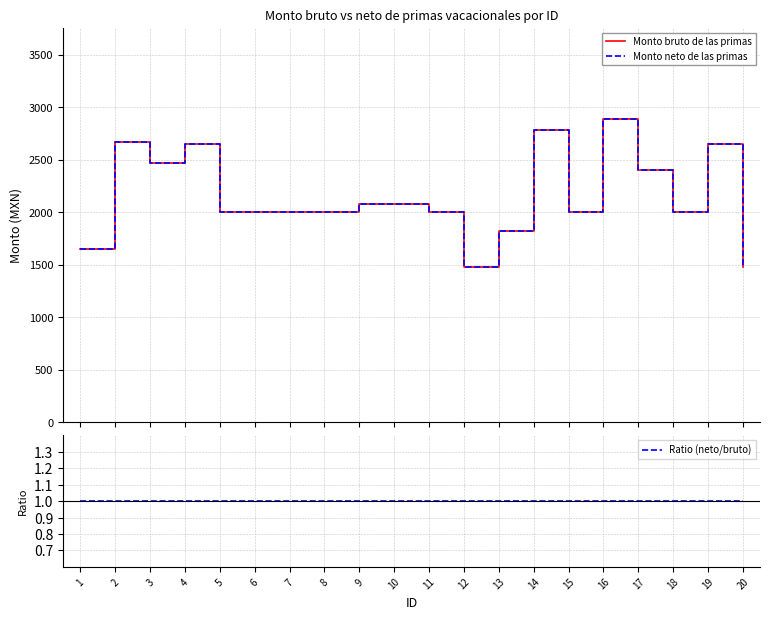

At 15, list the series in order from largest to smallest.

Monto bruto de las primas, Monto neto de las primas, Ratio (neto/bruto)